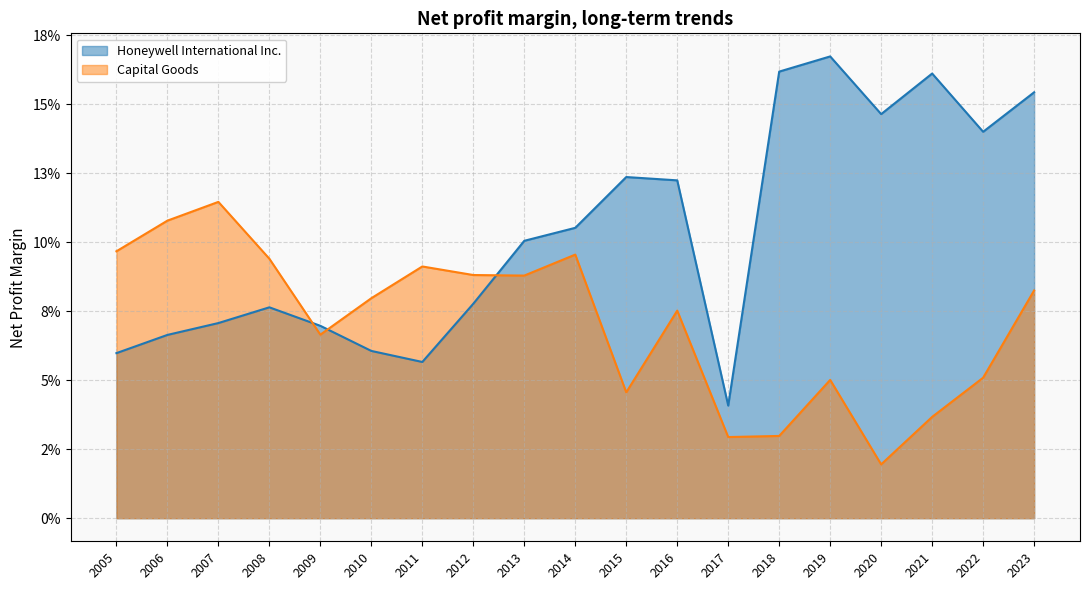

At which category does the chart reach its peak across all series?

2019